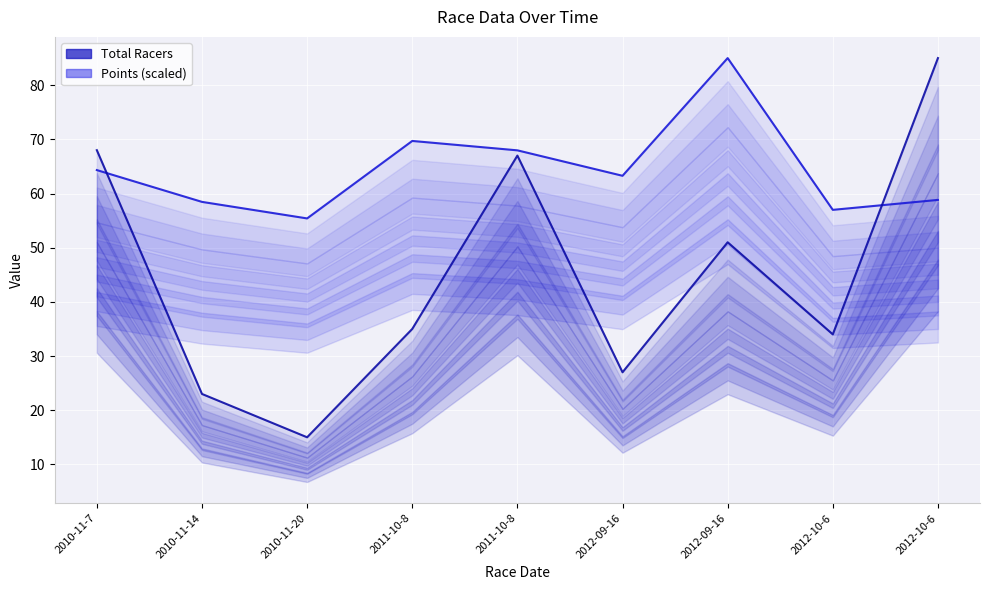

What is the maximum value shown in the chart?

85.0